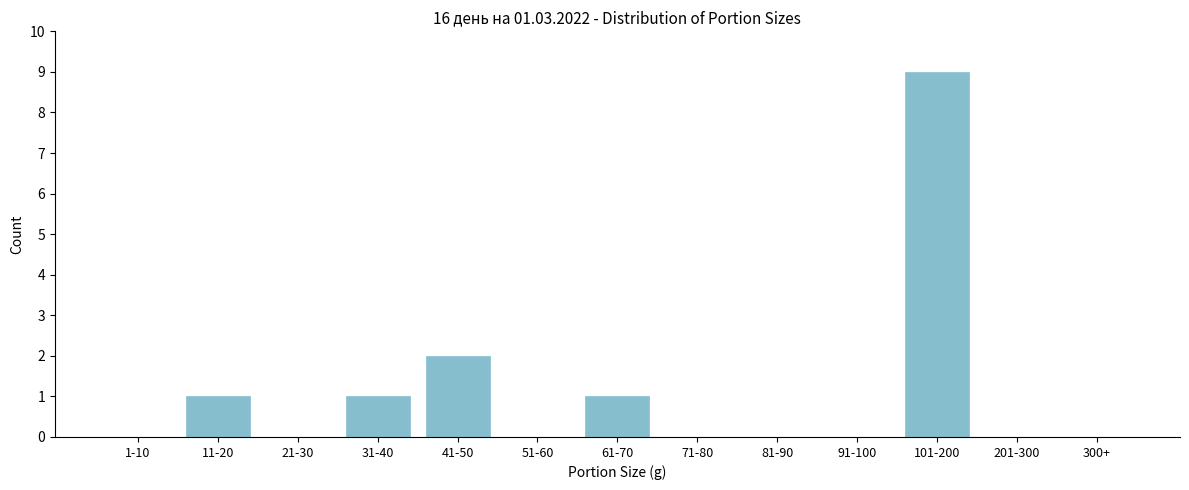

Reading right to left, extract all data points from this chart.

300+=0	201-300=0	101-200=9	91-100=0	81-90=0	71-80=0	61-70=1	51-60=0	41-50=2	31-40=1	21-30=0	11-20=1	1-10=0